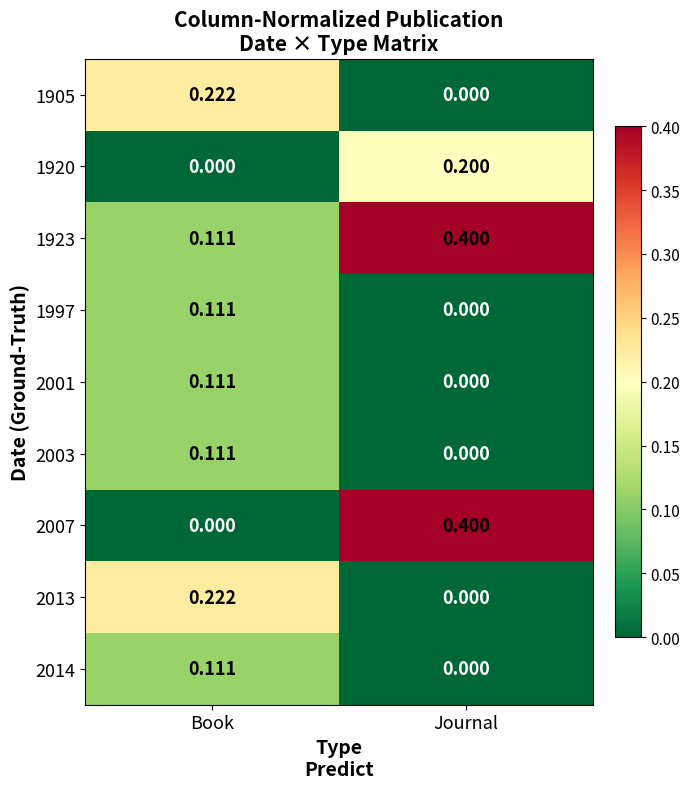

List the labels in order of 1905 value, largest first.

Book, Journal